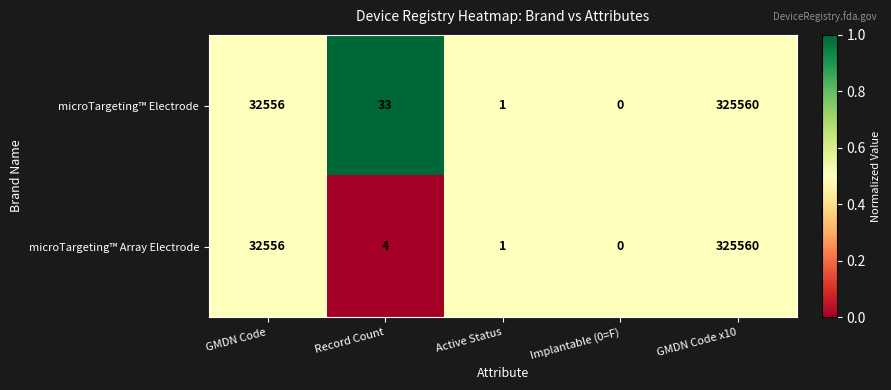

Where does the microTargeting™ Electrode series first go above 33?

GMDN Code